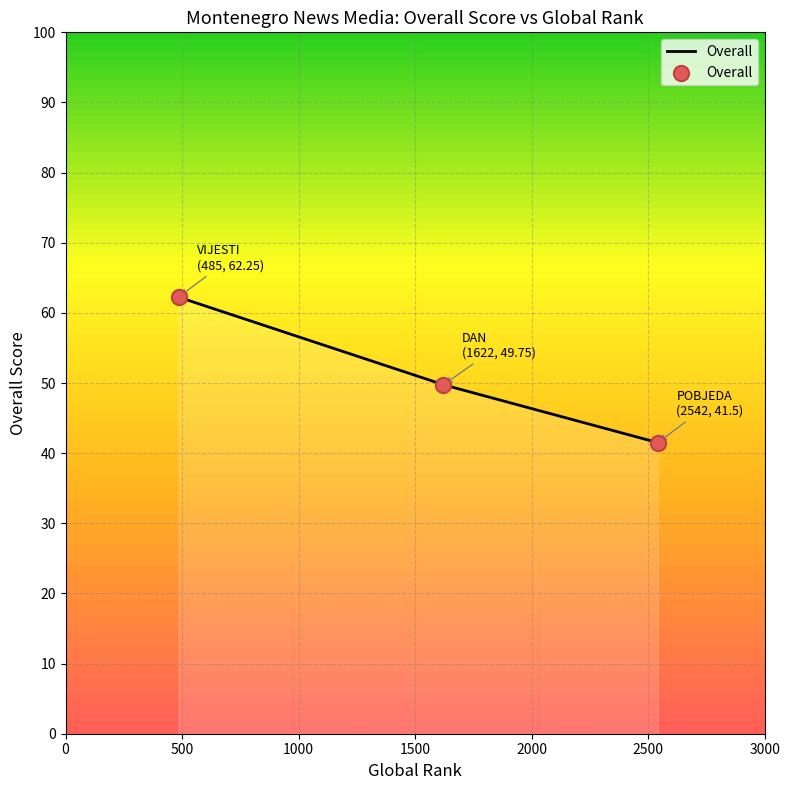

What is the ratio of the value at 0 to the value at 500?

1.3